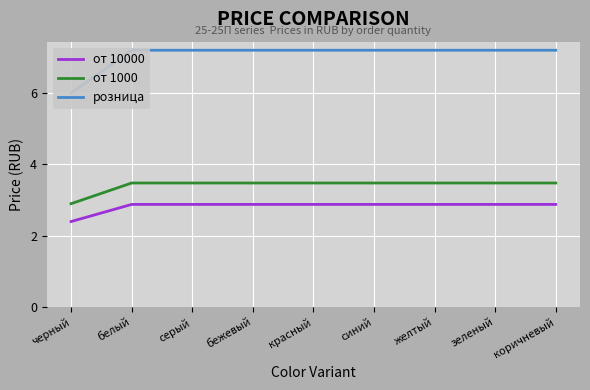

At which label is от 10000 closest to 2?

черный